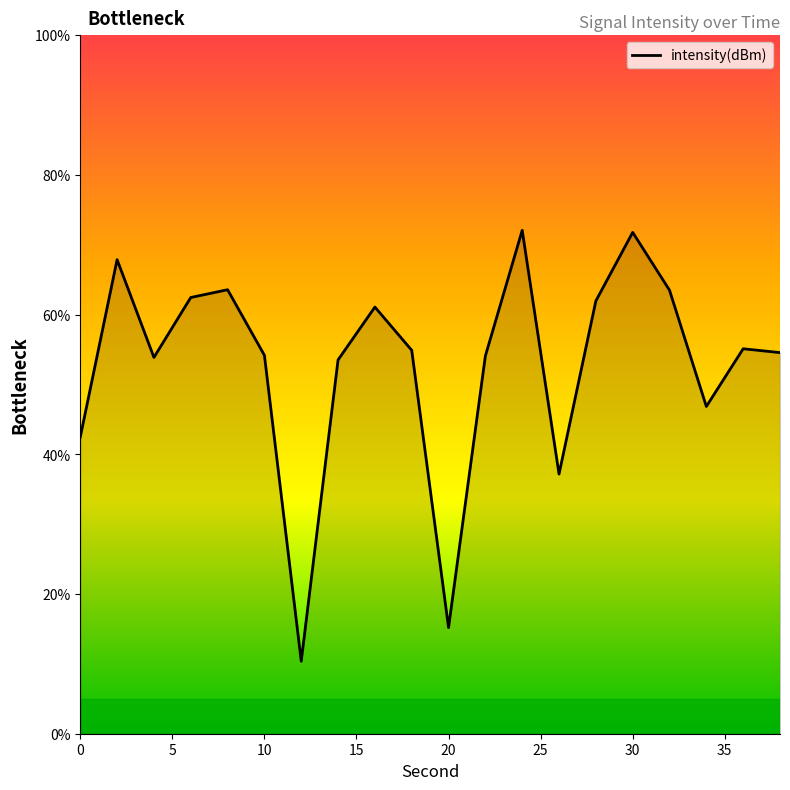

What is the difference between the maximum and minimum values?

61.7